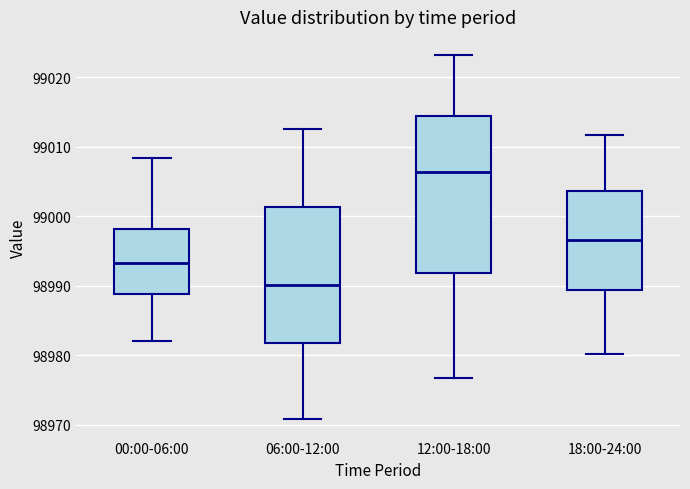

Reading left to right, read every box against the y-axis: the position of its median line, the range the box covers, and the ends of its whiskers. The values are not printed on the chart, so give them approximately, as read against the axis.

00:00-06:00: median 98993, box 98989 to 98998, whiskers 98982 to 99008
06:00-12:00: median 98990, box 98982 to 99001, whiskers 98971 to 99013
12:00-18:00: median 99006, box 98992 to 99014, whiskers 98977 to 99023
18:00-24:00: median 98997, box 98989 to 99004, whiskers 98980 to 99012